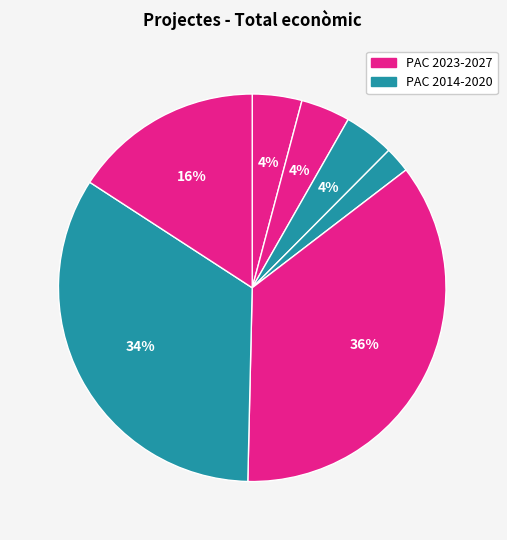

How many segments does this pie chart have?

7